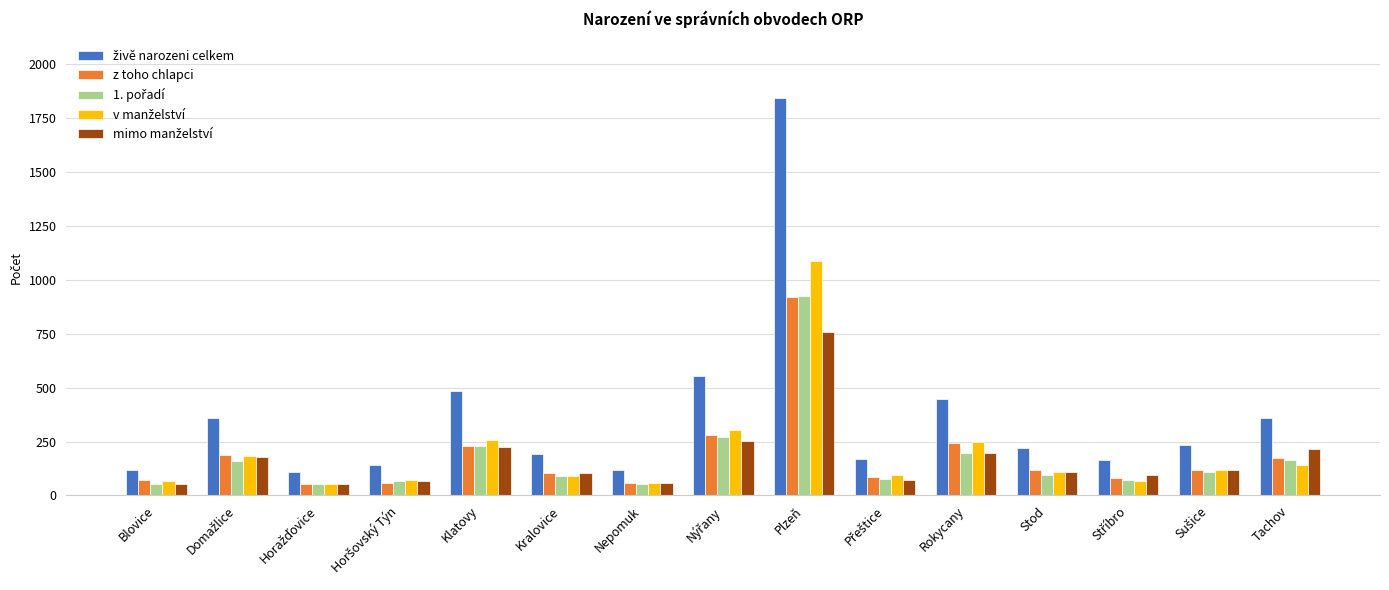

Are the bars horizontal?

No